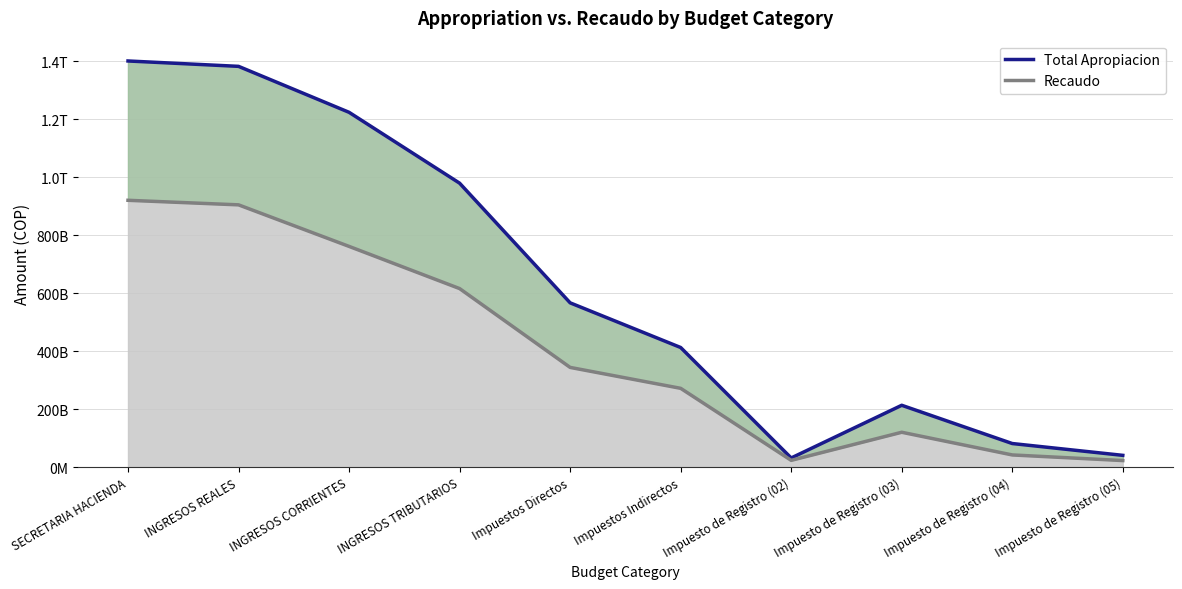

The Total Apropiacion series shows 73278877618 at Impuesto de Registro (05). True or false?

False